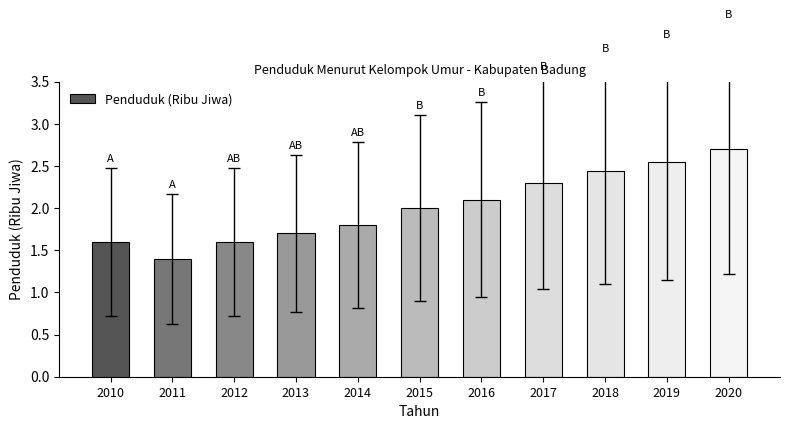

What is the value of the 1st bar from the left?

1.6